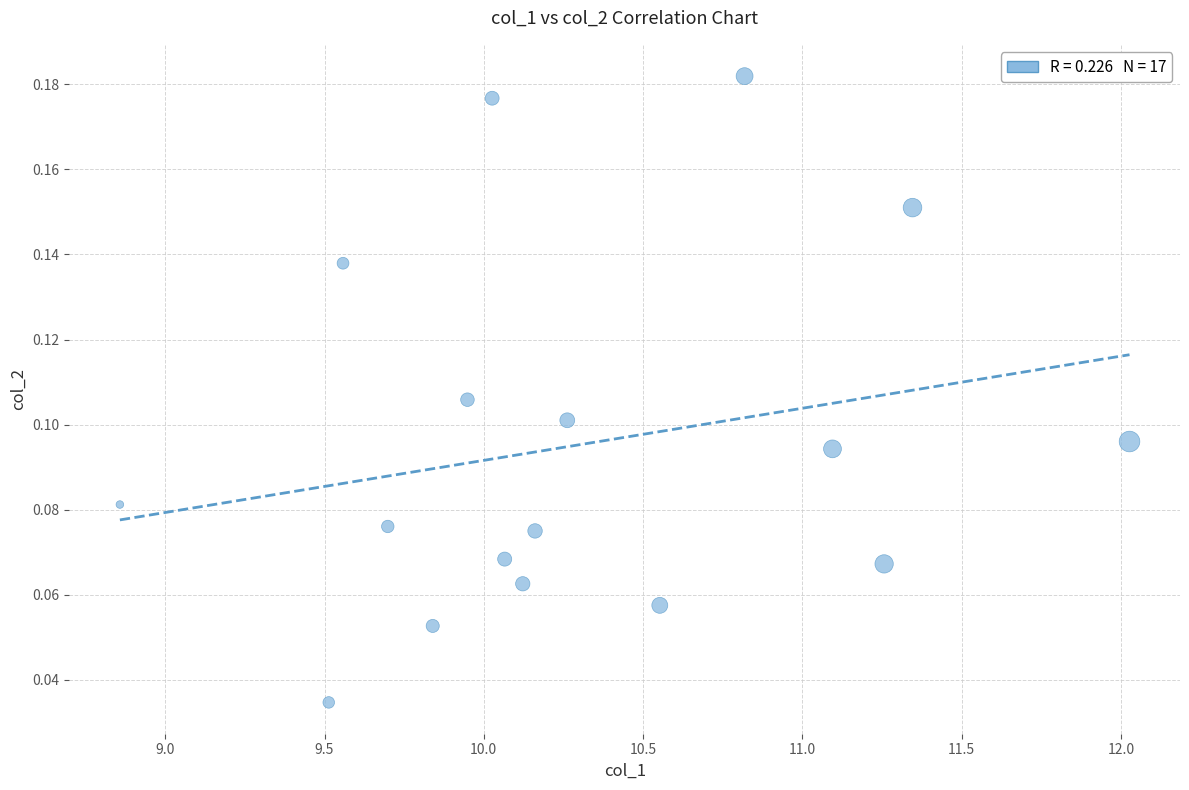

What is the range of X values (max minus min)?

3.2